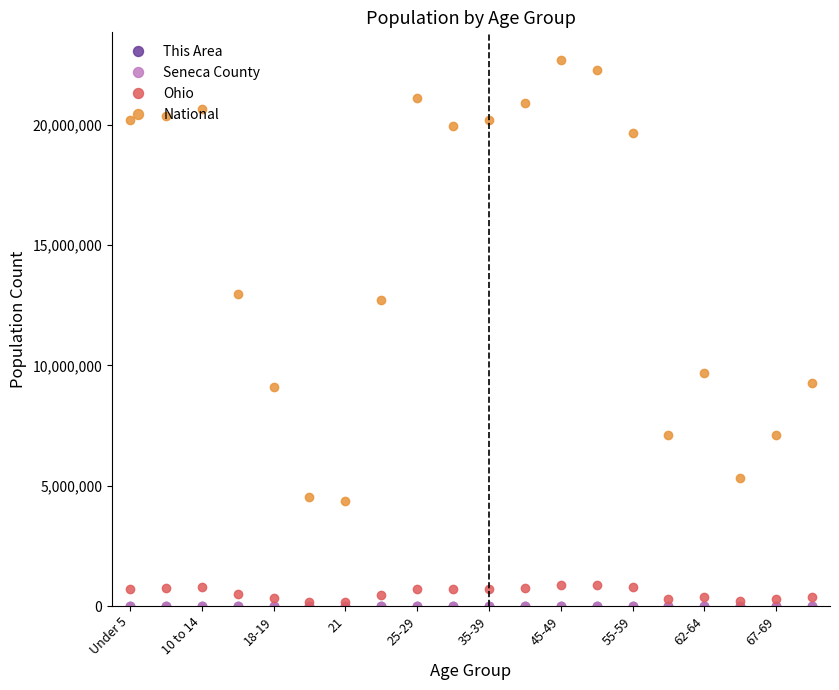

True or false: Ohio and National cross at least once.

False